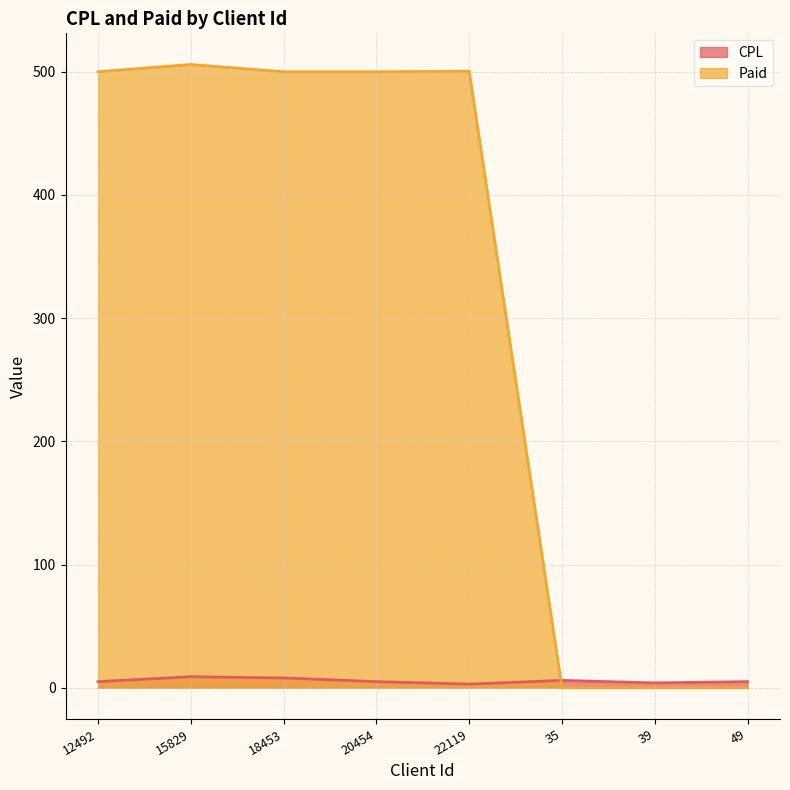

Where is Paid nearest to the value 252?

12492